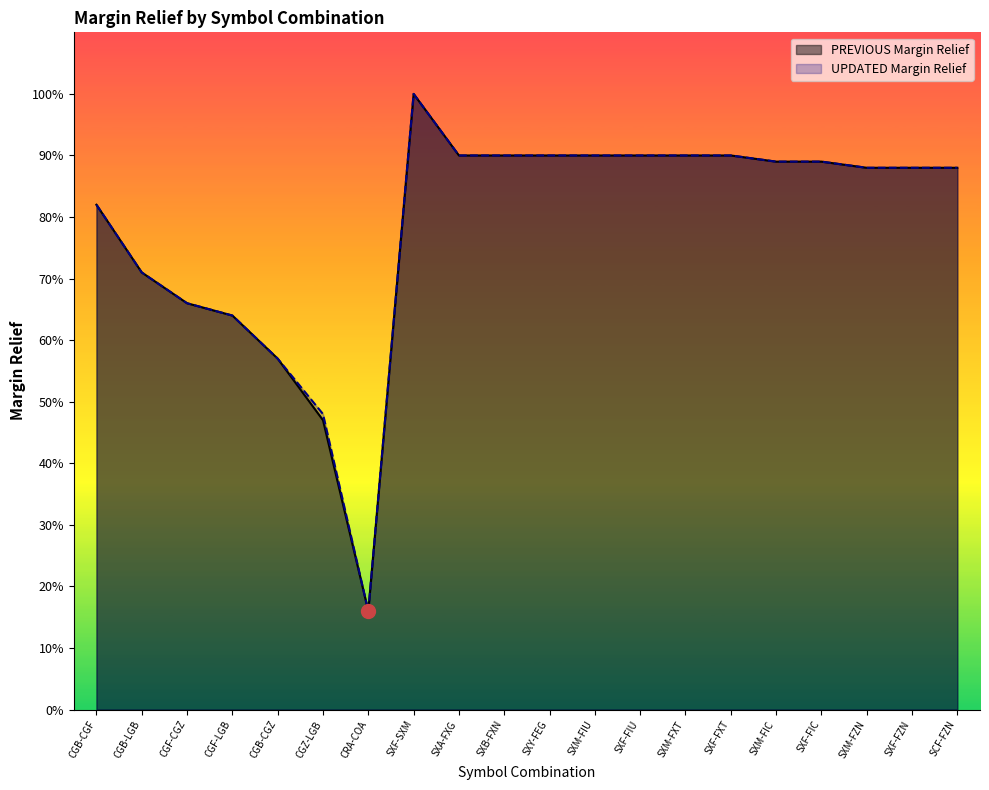

Reading left to right, what are all the values shown in this chart?

PREVIOUS Margin Relief: CGB-CGF=0.8	CGB-LGB=0.7	CGF-CGZ=0.7	CGF-LGB=0.6	CGB-CGZ=0.6	CGZ-LGB=0.5	CRA-COA=0.2	SXF-SXM=1.0	SXA-FXG=0.9	SXB-FXN=0.9	SXY-FEG=0.9	SXM-FIU=0.9	SXF-FIU=0.9	SXM-FXT=0.9	SXF-FXT=0.9	SXM-FIC=0.9	SXF-FIC=0.9	SXM-FZN=0.9	SXF-FZN=0.9	SCF-FZN=0.9
UPDATED Margin Relief: CGB-CGF=0.8	CGB-LGB=0.7	CGF-CGZ=0.7	CGF-LGB=0.6	CGB-CGZ=0.6	CGZ-LGB=0.5	CRA-COA=0.2	SXF-SXM=1.0	SXA-FXG=0.9	SXB-FXN=0.9	SXY-FEG=0.9	SXM-FIU=0.9	SXF-FIU=0.9	SXM-FXT=0.9	SXF-FXT=0.9	SXM-FIC=0.9	SXF-FIC=0.9	SXM-FZN=0.9	SXF-FZN=0.9	SCF-FZN=0.9